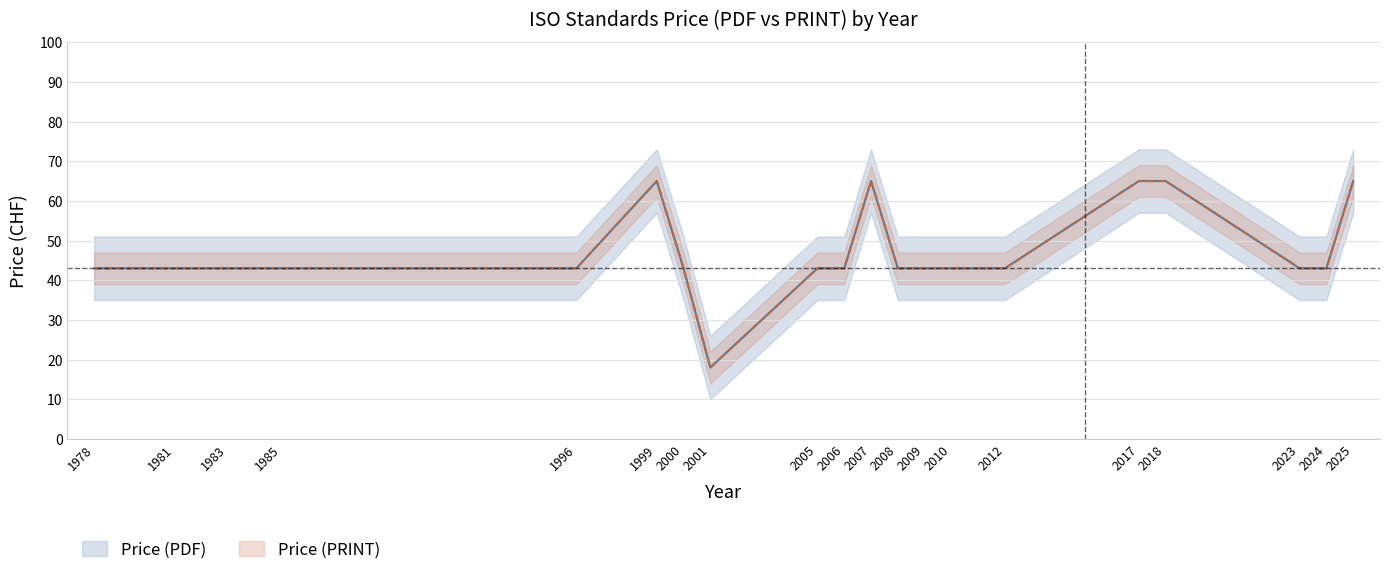

Which series has the largest total across all categories?

Price (PDF)